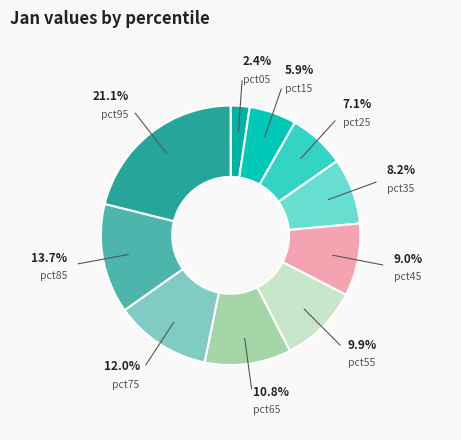

What is the smallest slice in the pie chart?

pct05